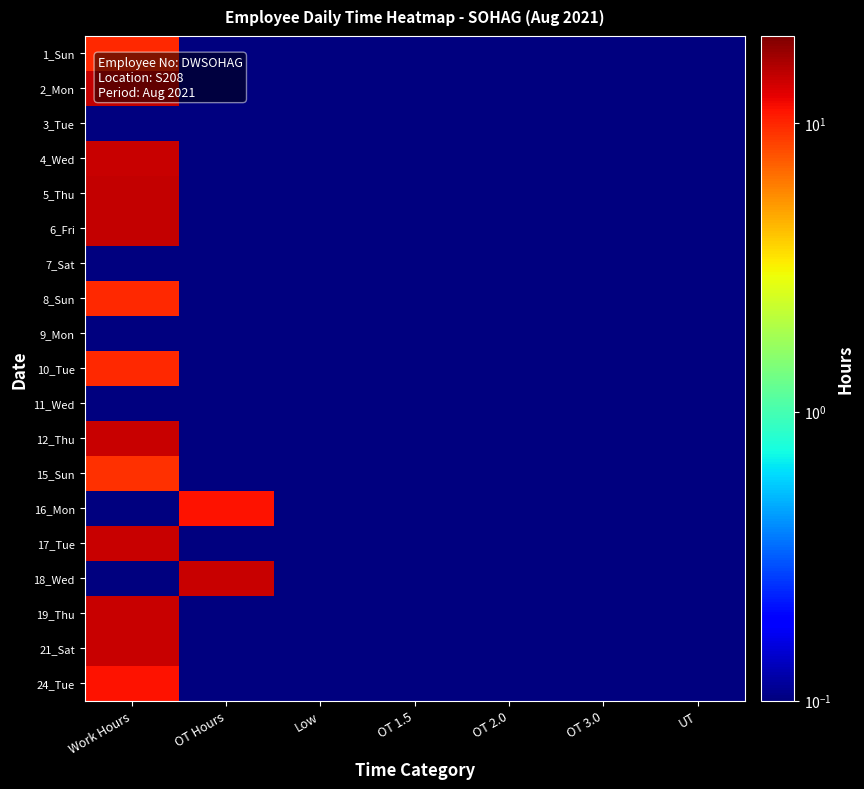

Which series changed the most between Work Hours and OT 3.0?

5_Thu